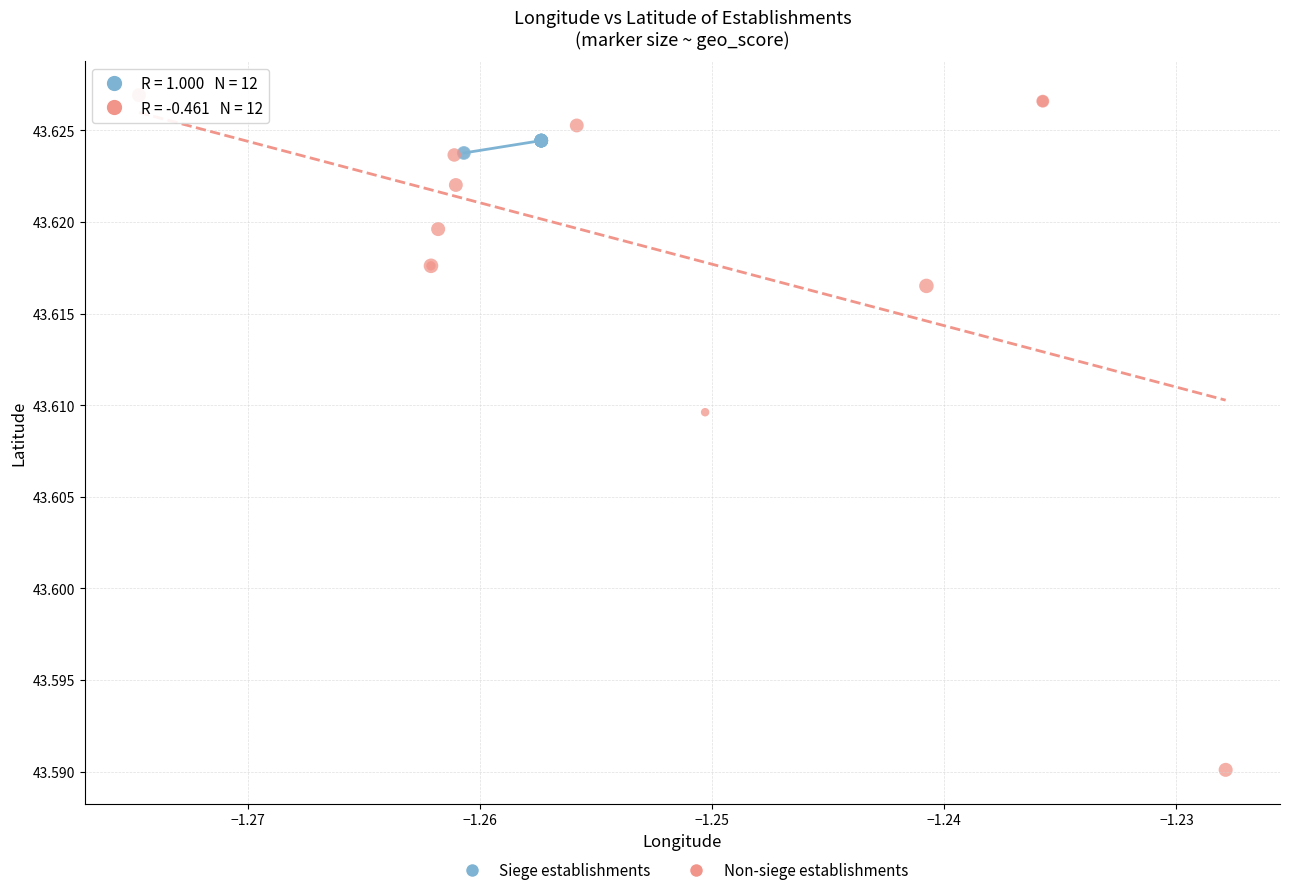

Which series reaches the maximum Y coordinate?

Non-siege establishments